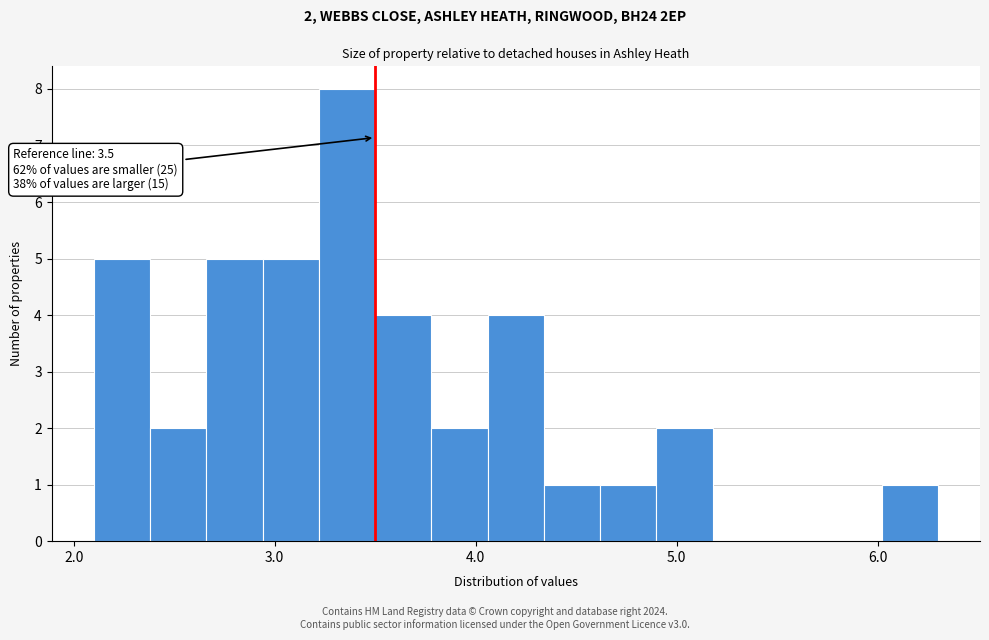

Around what value on the x-axis is the tallest bar? Give the approximate position of its centre, as read against the axis.

3.4